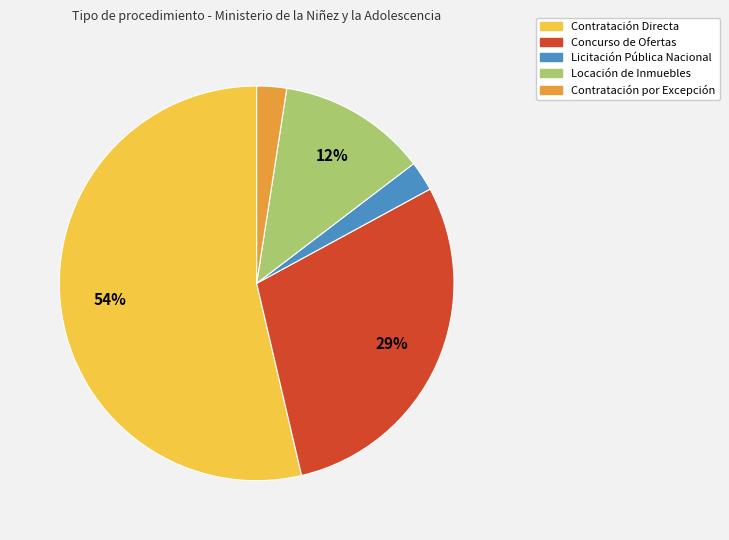

Which category has the biggest portion of the pie?

Contratación Directa